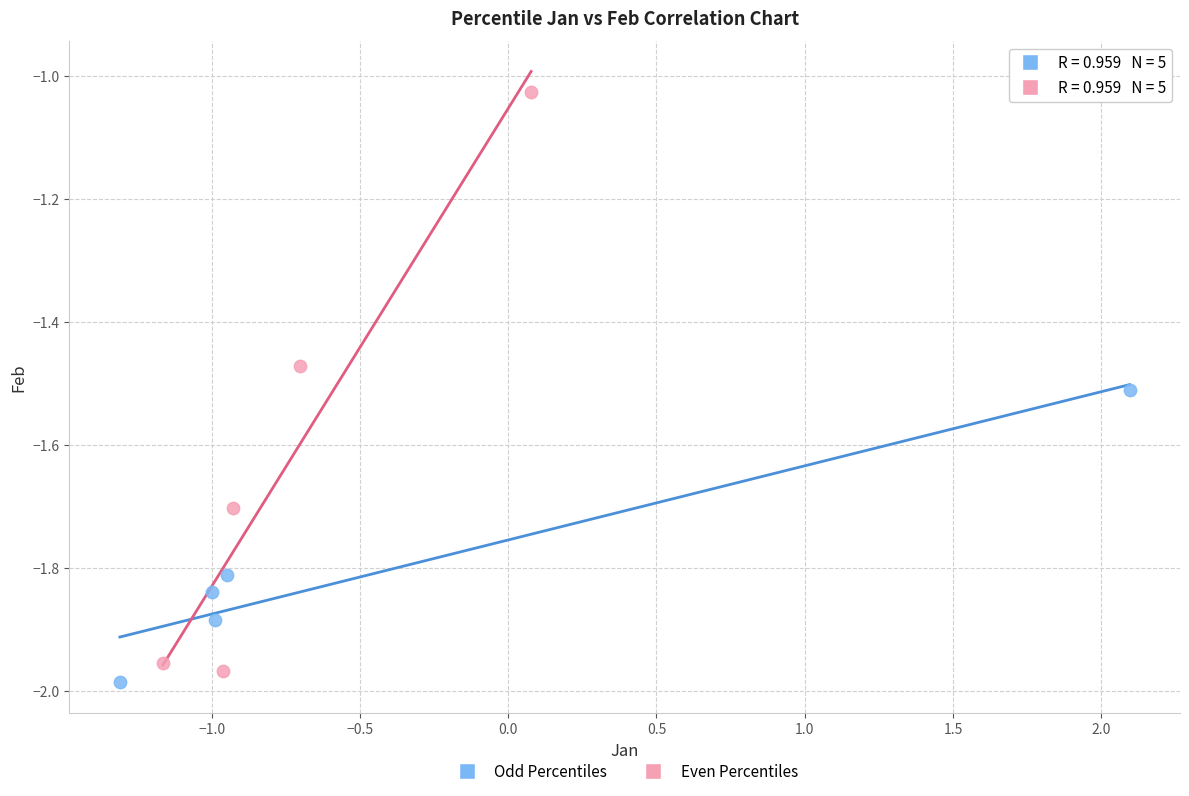

Which series contains the highest Y value?

Even Percentiles